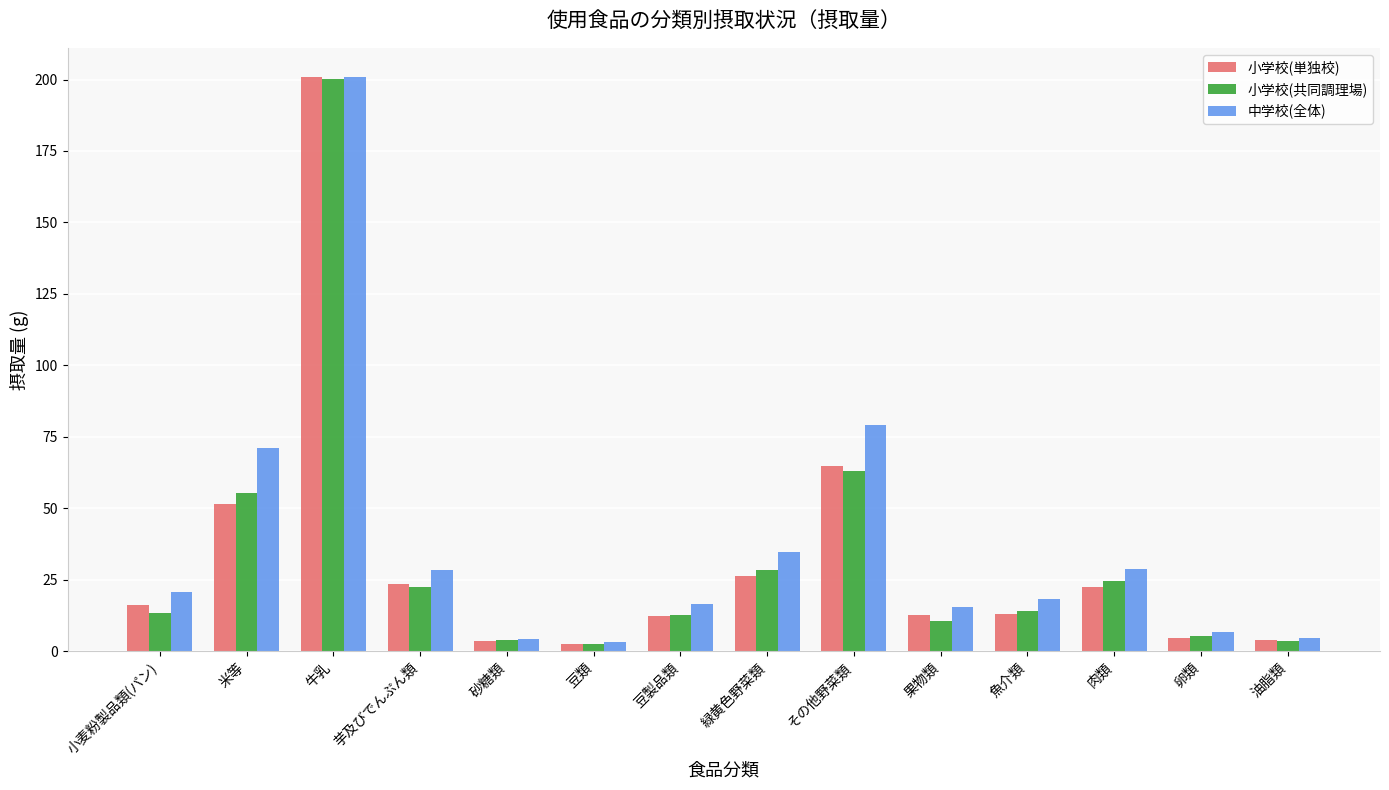

At which category is the sum across all series the highest?

牛乳